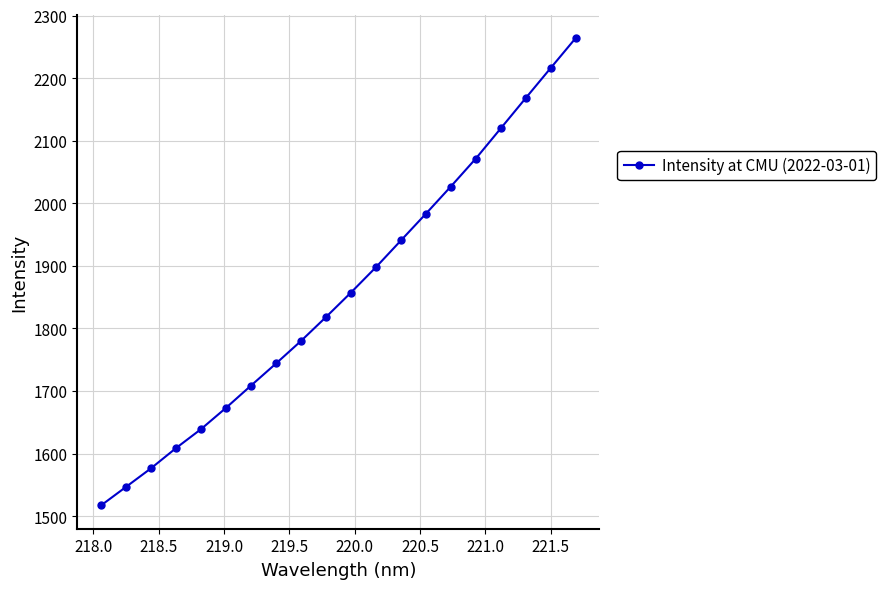

True or false: the data has more than 1 interior local peaks.

False